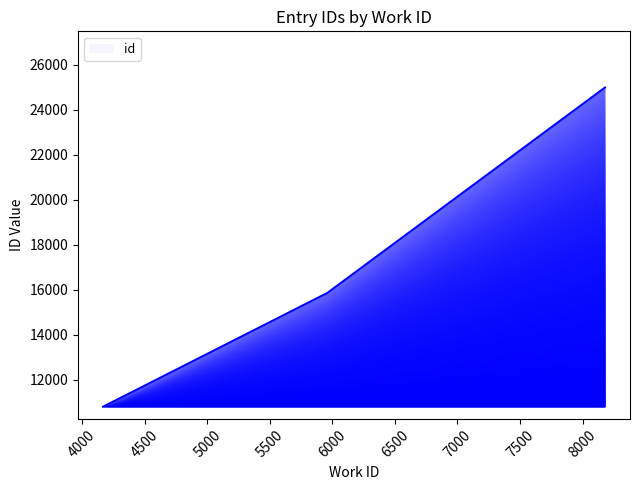

Does the chart display data point markers on the line(s)?

No